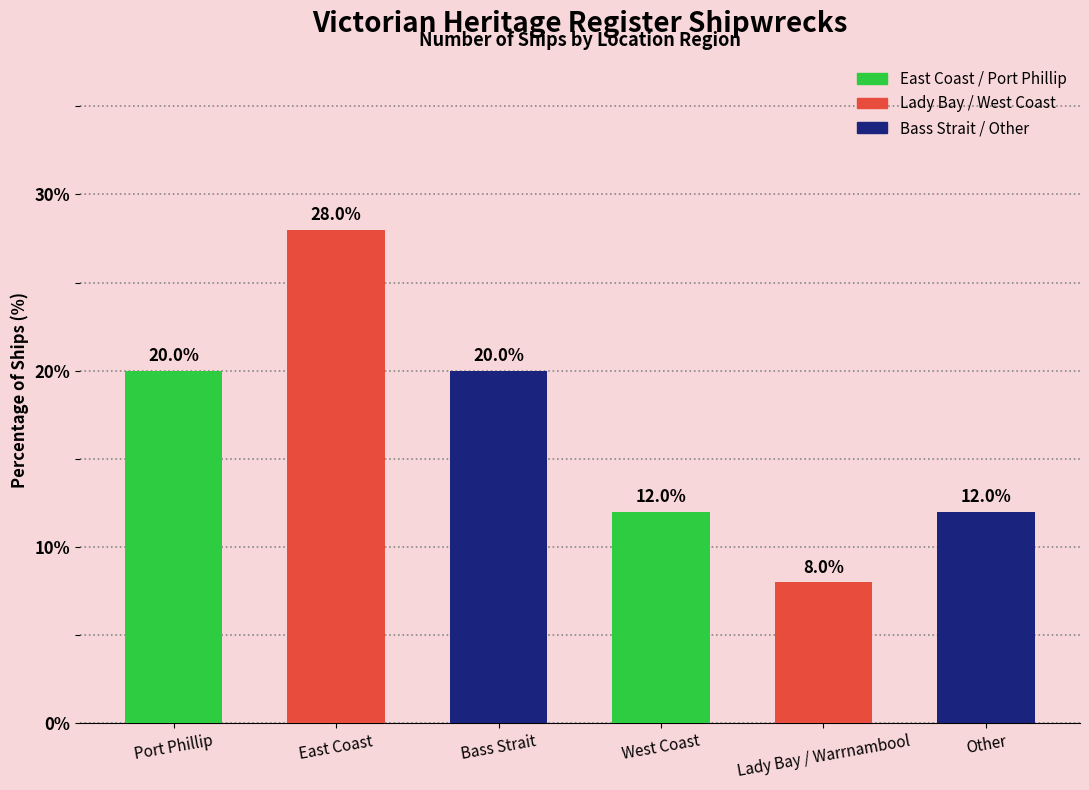

What is the difference between the values at Other and East Coast?

16.0